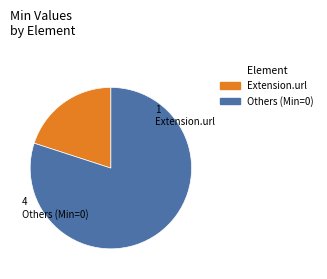

Is there any slice that represents more than half of the pie?

Yes